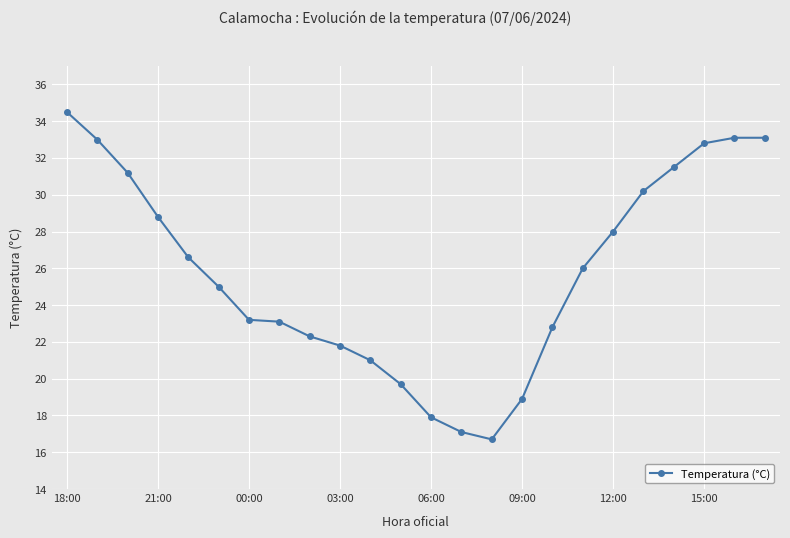

What is the difference between the second highest and second lowest values?

16.0